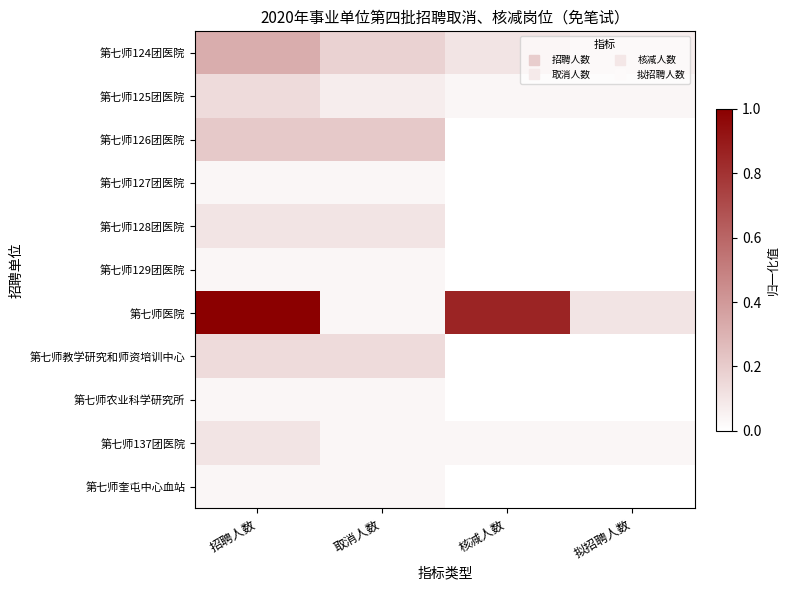

Which series has the largest range (max minus min)?

第七师医院